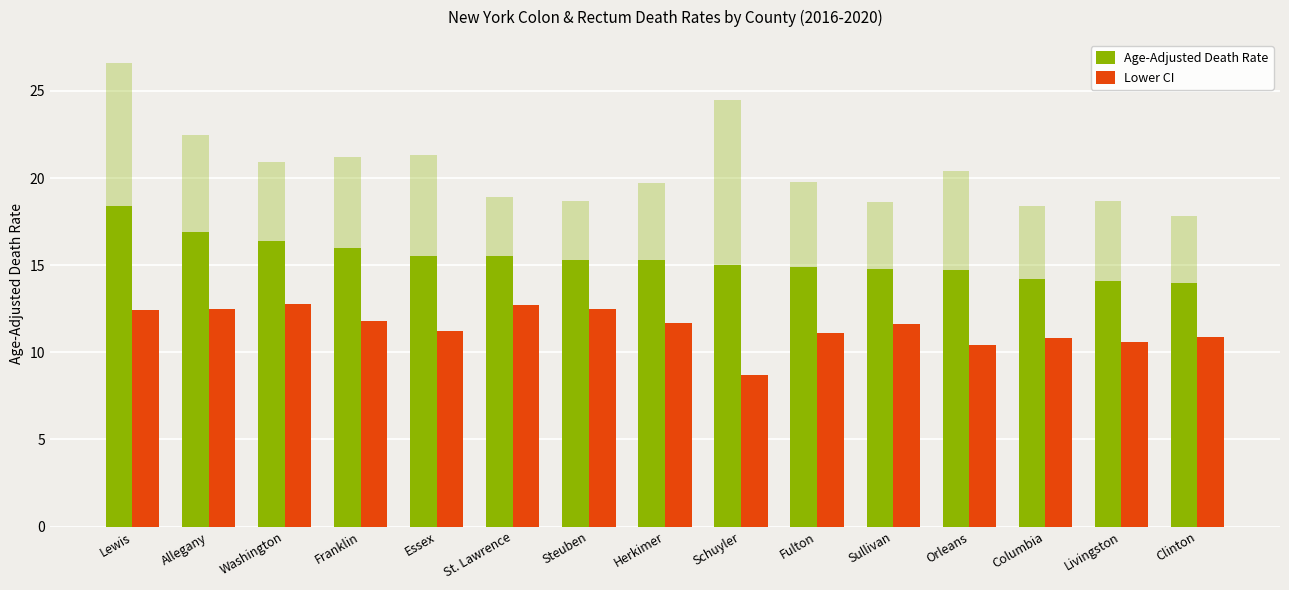

Reading right to left, what are all the values shown in this chart?

Age-Adjusted Death Rate: Clinton=14.0	Livingston=14.1	Columbia=14.2	Orleans=14.7	Sullivan=14.8	Fulton=14.9	Schuyler=15.0	Herkimer=15.3	Steuben=15.3	St. Lawrence=15.5	Essex=15.5	Franklin=16.0	Washington=16.4	Allegany=16.9	Lewis=18.4
Lower CI: Clinton=10.9	Livingston=10.6	Columbia=10.8	Orleans=10.4	Sullivan=11.6	Fulton=11.1	Schuyler=8.7	Herkimer=11.7	Steuben=12.5	St. Lawrence=12.7	Essex=11.2	Franklin=11.8	Washington=12.8	Allegany=12.5	Lewis=12.4